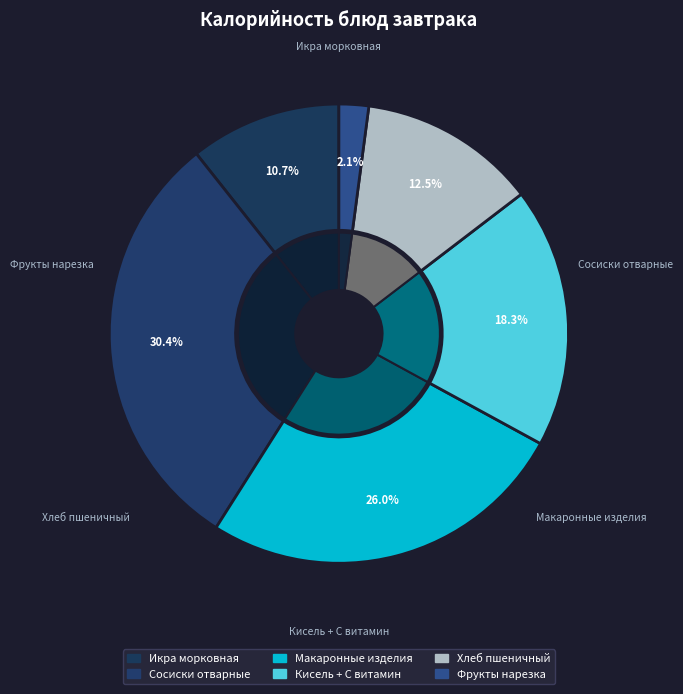

To the nearest percent, what is the difference between the largest and smallest slice percentages?

28%